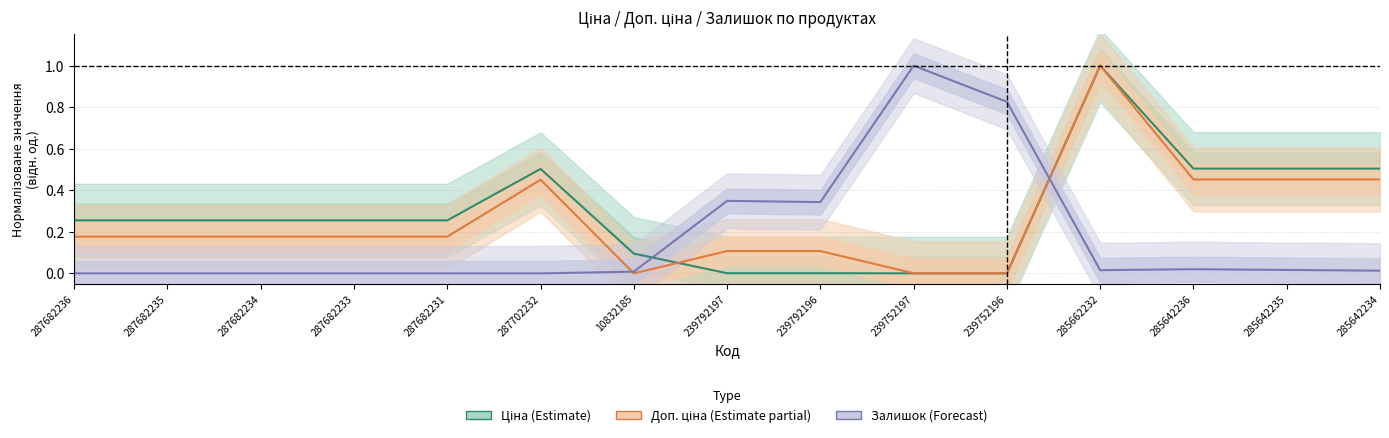

Is the value of Залишок (Forecast) at 287682231 greater than the value of Ціна (Estimate) at 10832185?

No